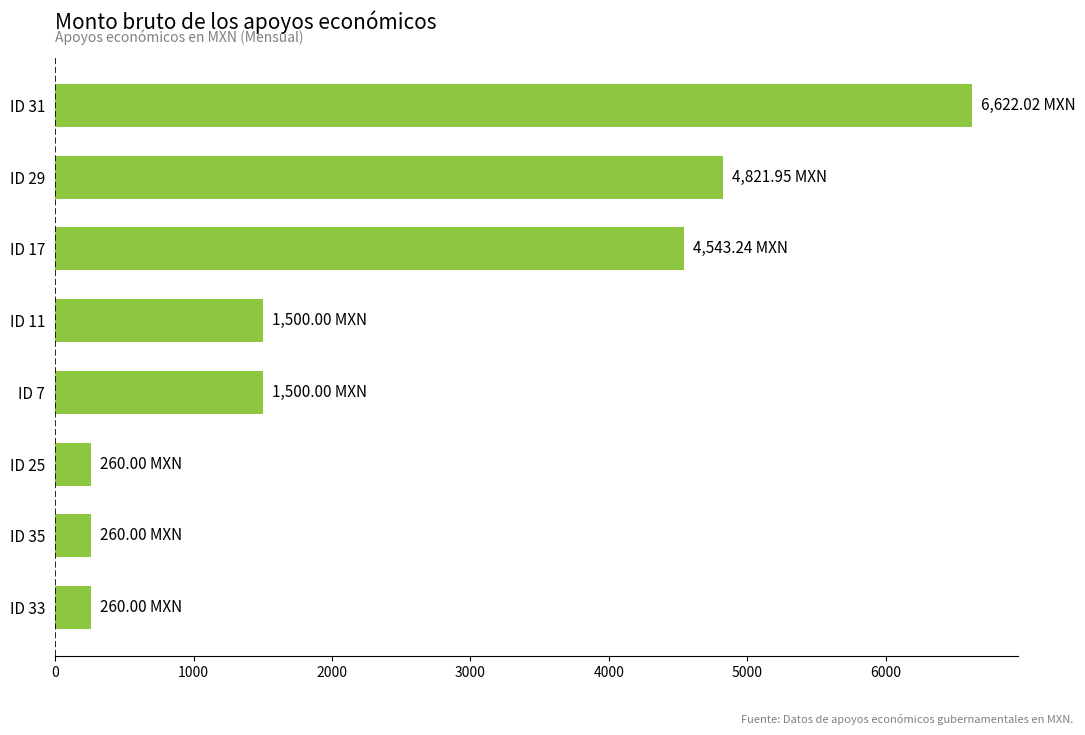

How many data points are less than 1500?

3